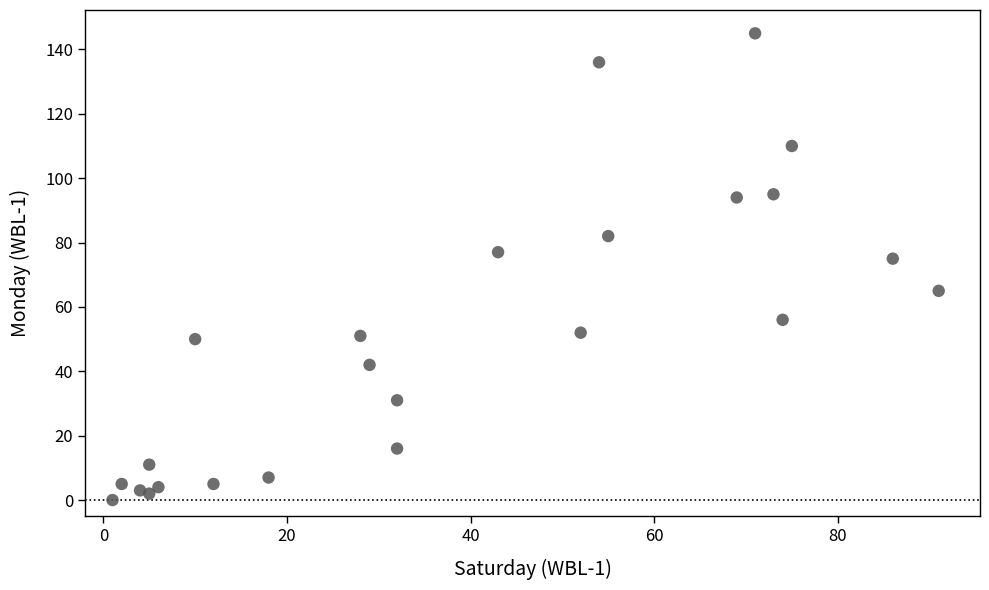

What is the range of Y values (max minus min)?

145